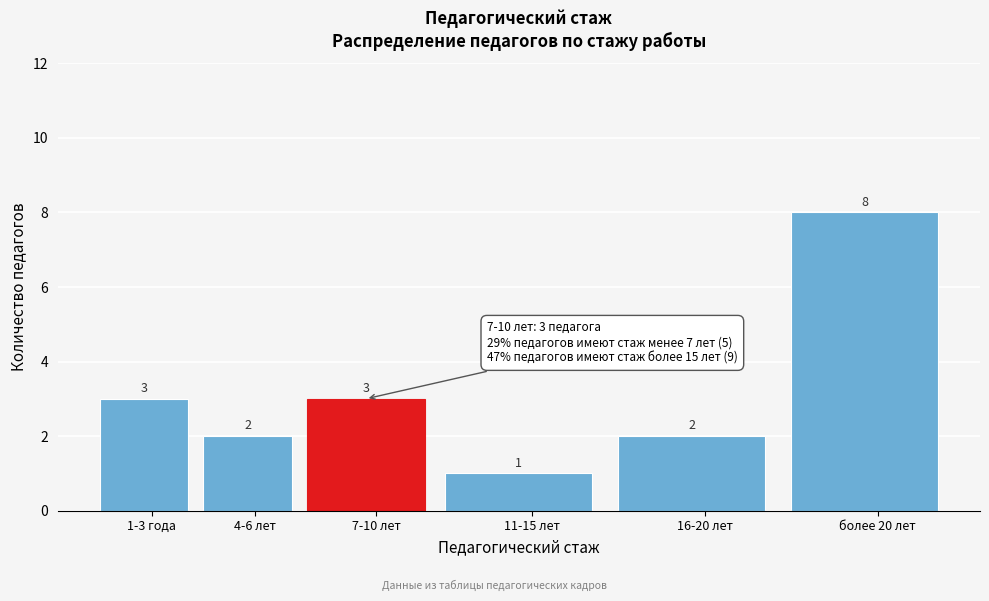

Reading right to left, list all the values displayed in this chart.

8	2	1	3	2	3